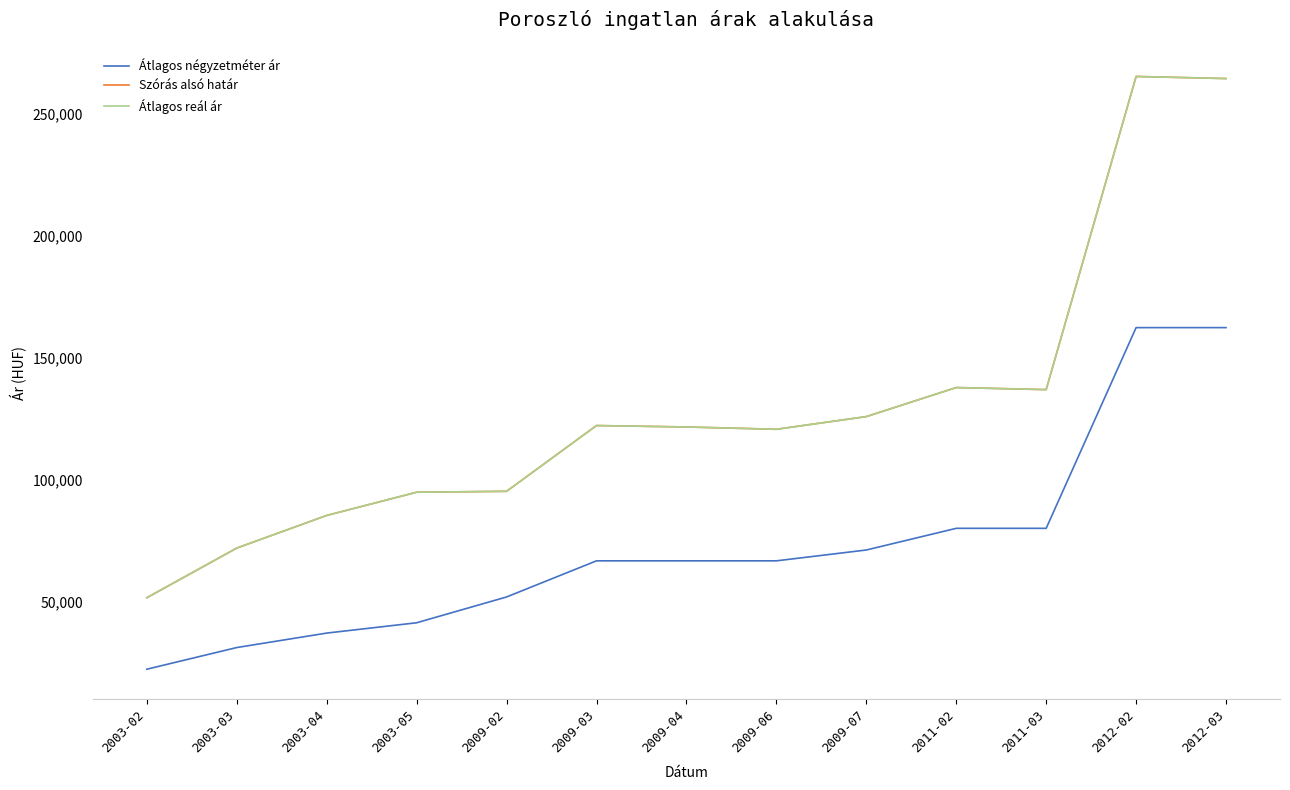

List the labels in order of Átlagos reál ár value, smallest first.

2003-02, 2003-03, 2003-04, 2003-05, 2009-02, 2009-06, 2009-04, 2009-03, 2009-07, 2011-03, 2011-02, 2012-03, 2012-02